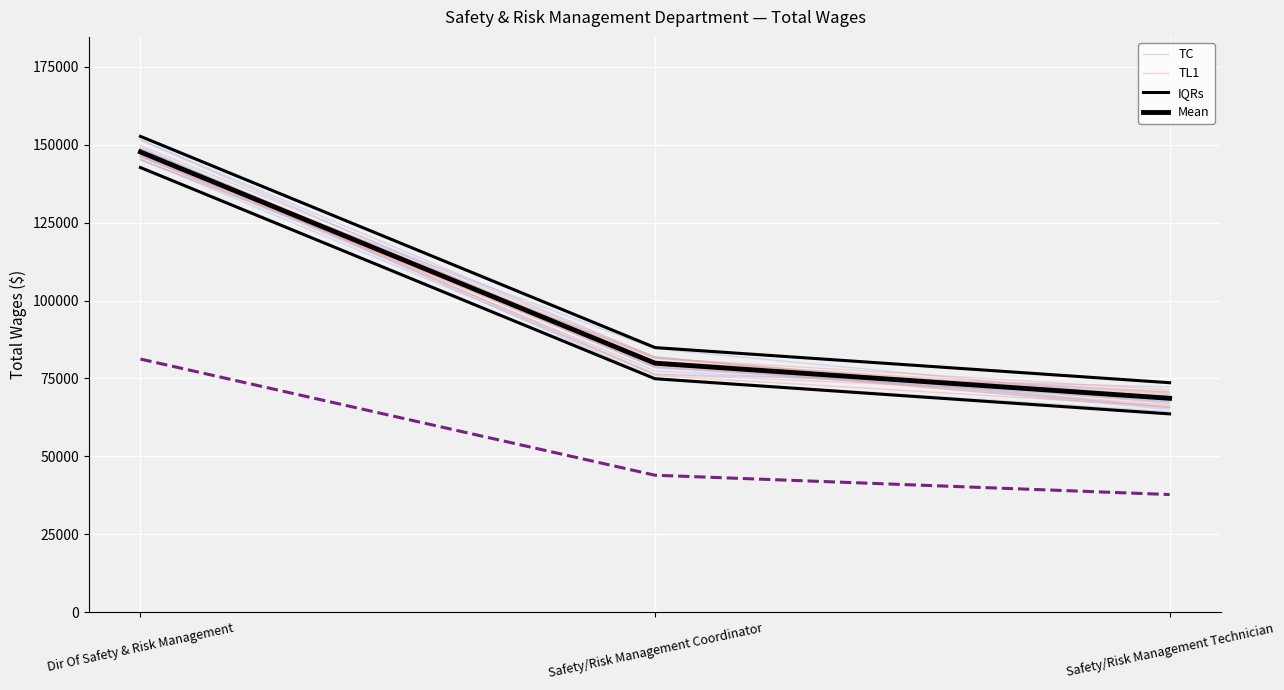

How many categories are shown in the chart?

3